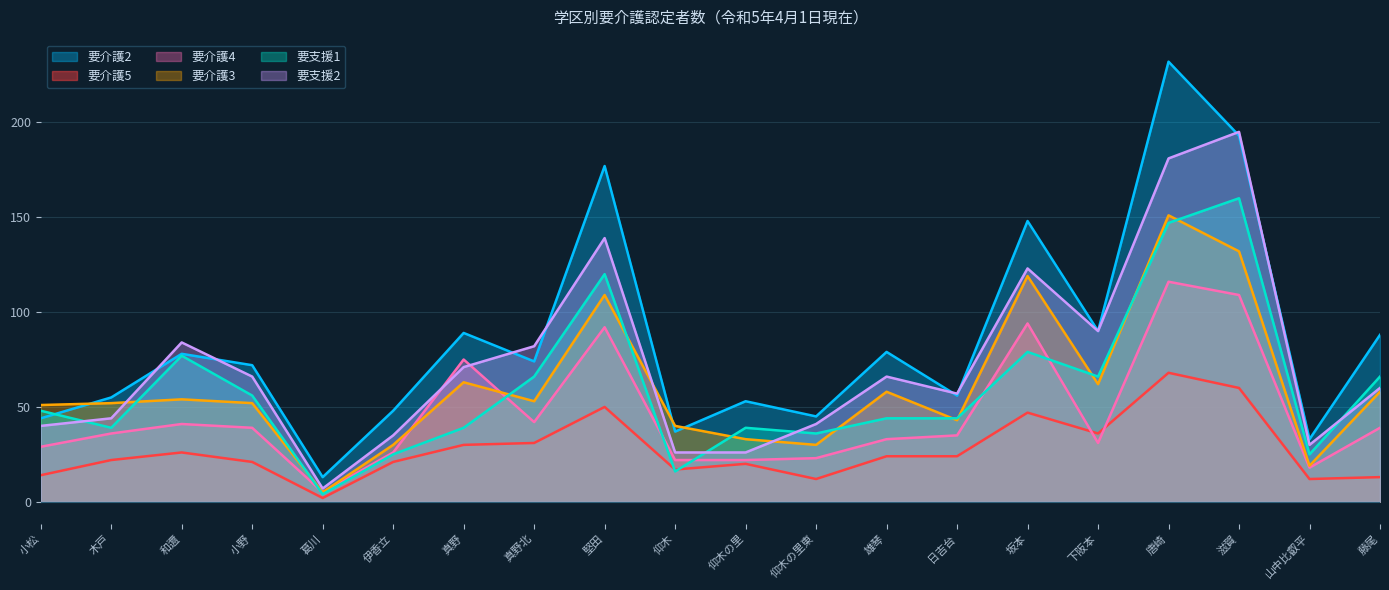

Is the value of 要介護5 at 木戸 greater than the value of 要介護4 at 仰木の里?

No